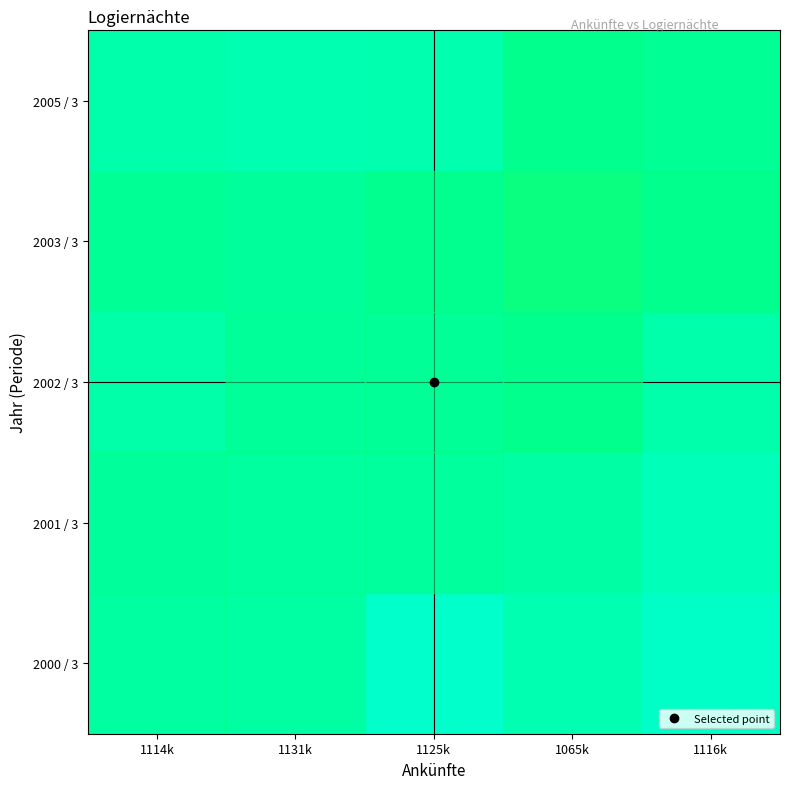

Reading left to right, what are all the values shown in this chart?

2000 / 3: 1114k=1.0	1131k=1.0	1125k=1.0	1065k=1.0	1116k=1.0
2001 / 3: 1114k=1.0	1131k=1.0	1125k=1.0	1065k=1.0	1116k=1.0
2002 / 3: 1114k=1.0	1131k=1.0	1125k=1.0	1065k=0.9	1116k=1.0
2003 / 3: 1114k=0.9	1131k=0.9	1125k=0.9	1065k=0.9	1116k=0.9
2005 / 3: 1114k=1.0	1131k=1.0	1125k=1.0	1065k=0.9	1116k=1.0